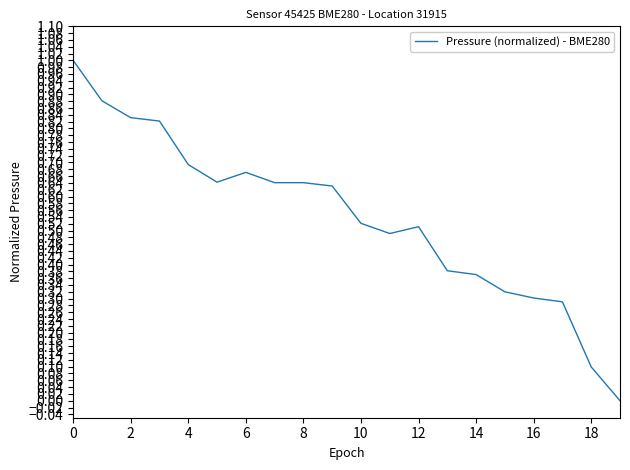

What is the maximum value shown in the chart?

1.0